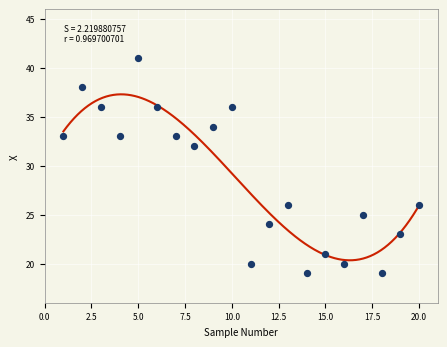

What Y value in the scatter plot is closest to 30?

32